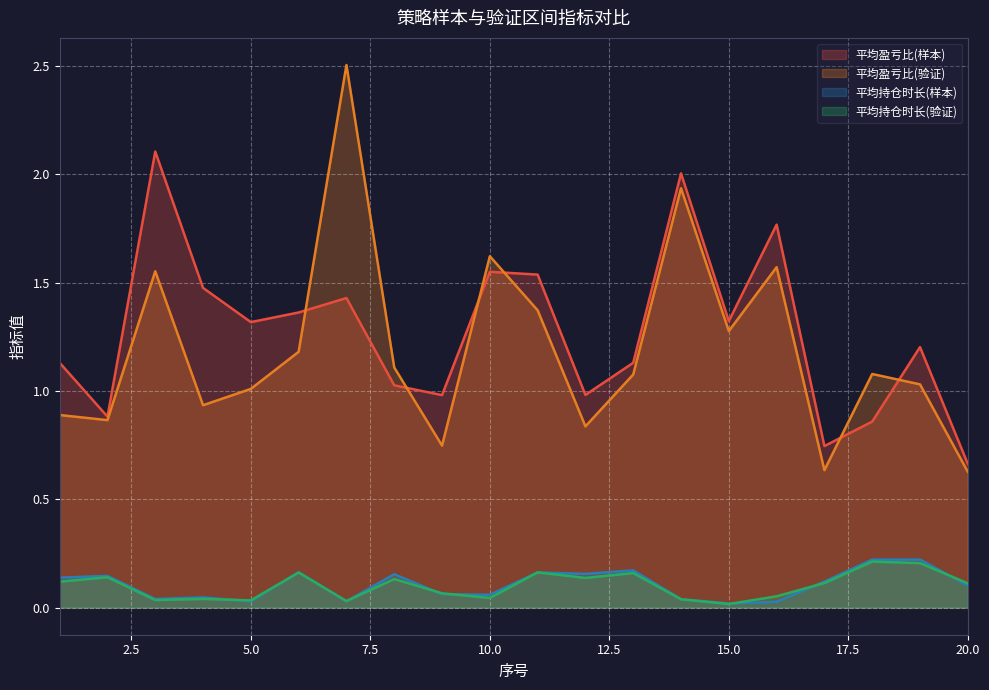

Rank the series by their maximum value, from highest to lowest.

平均盈亏比(验证), 平均盈亏比(样本), 平均持仓时长(样本), 平均持仓时长(验证)